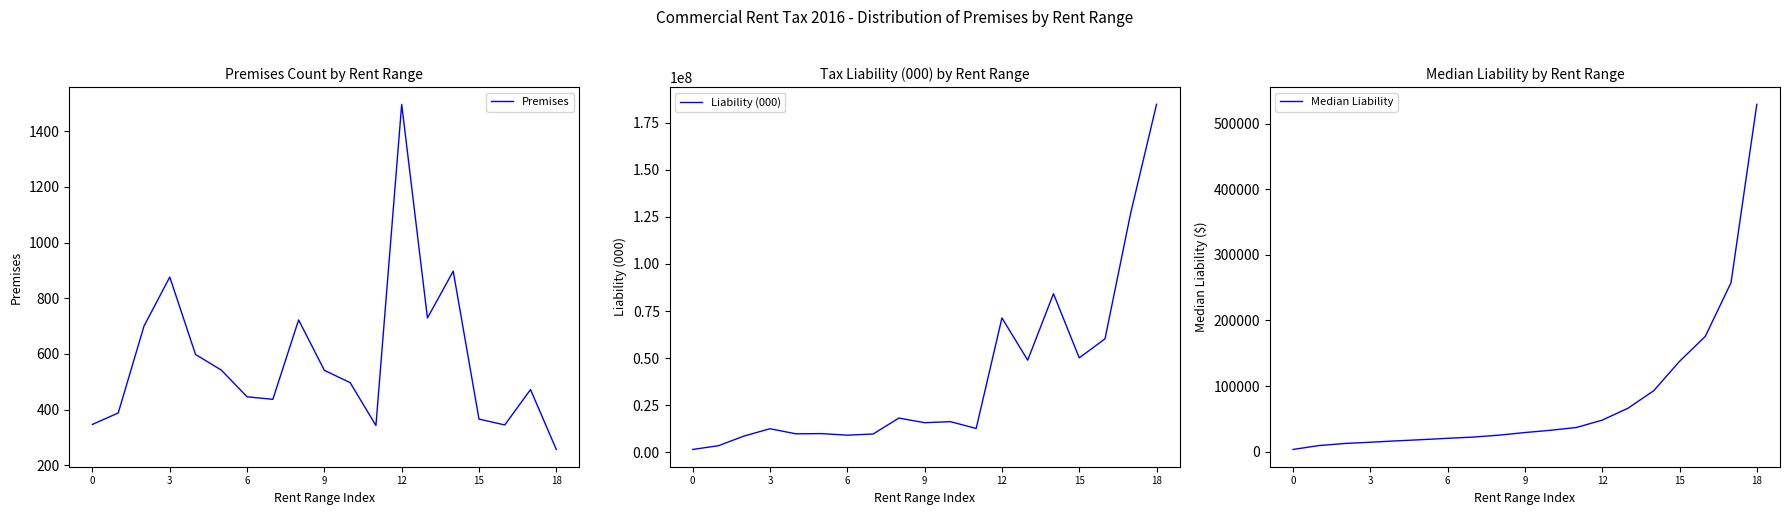

Reading left to right, what are all the values shown in this chart?

Premises: 347.0	388.0	700.0	876.0	598.0	542.0	446.0	437.0	722.0	541.0	497.0	343.0	1496.0	729.0	897.0	366.0	345.0	472.0	257.0
Liability (000): 1503669.0	3498760.0	8663596.0	12506313.0	9813483.0	9917122.0	9083247.0	9703847.0	18163515.0	15707350.0	16266052.0	12646264.0	71320324.0	48895988.0	84168798.0	50132758.0	60237415.0	127200647.0	184704100.0
Median Liability: 3376.3	9266.4	12475.4	14383.4	16473.5	18326.0	20385.2	22261.4	25201.7	29173.4	32619.0	36891.0	48061.8	66237.6	92923.2	137677.3	175708.0	257665.8	529529.7